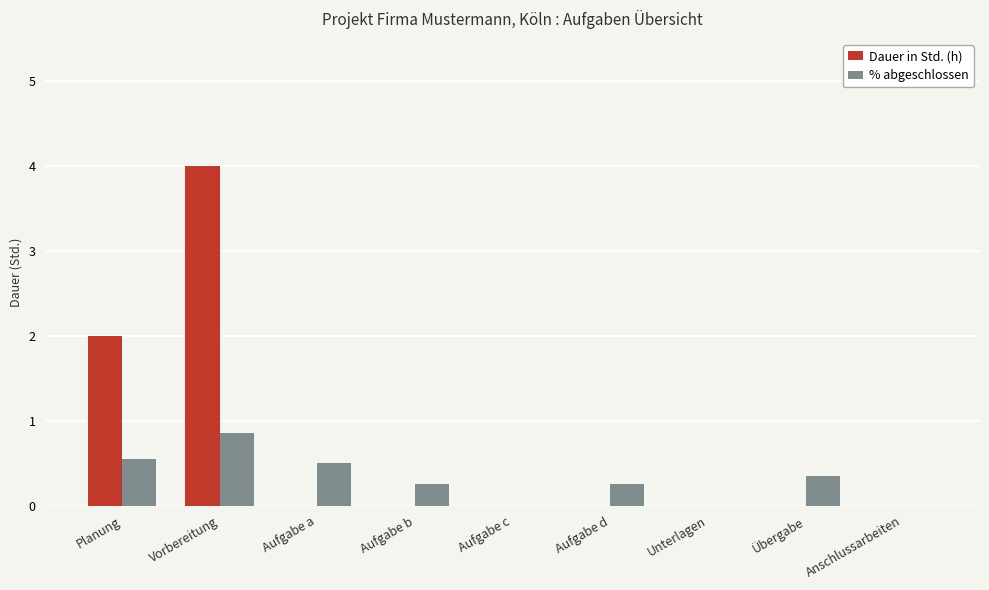

Is it true that Dauer in Std. (h) equals 0.0 at Aufgabe c?

True